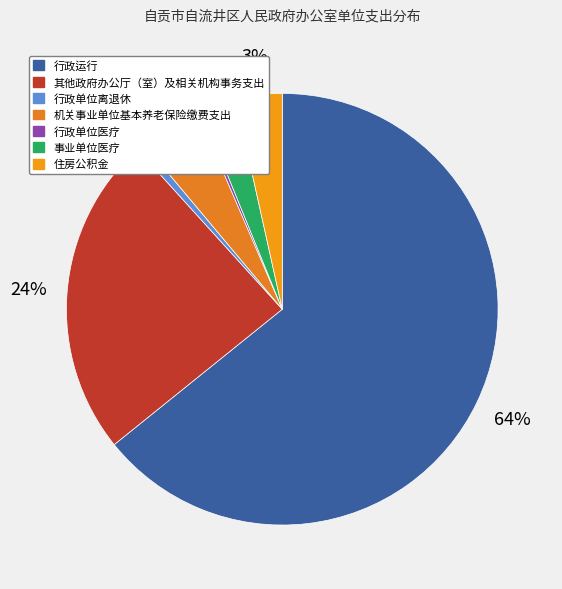

True or false: 机关事业单位基本养老保险缴费支出 accounts for 5% of the total.

True